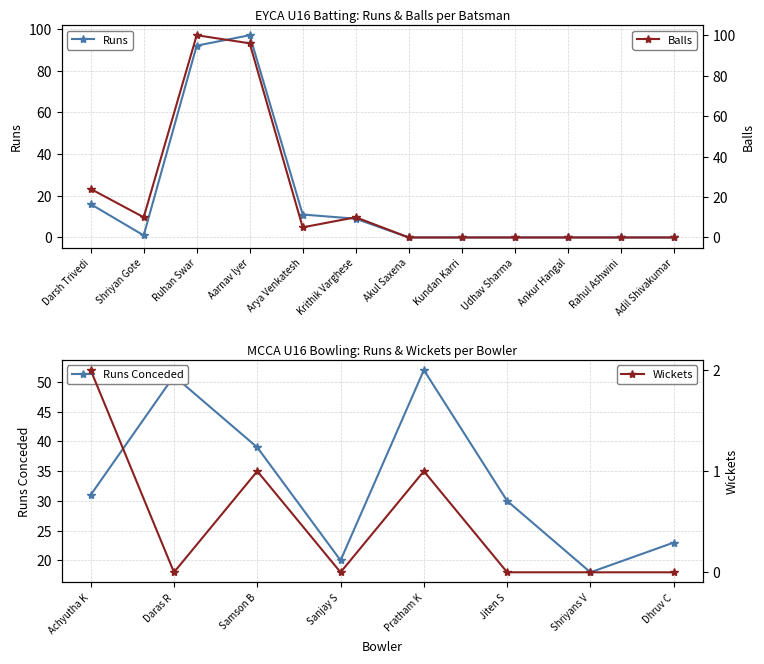

Is it true that Runs equals 173 at Aarnav Iyer?

False